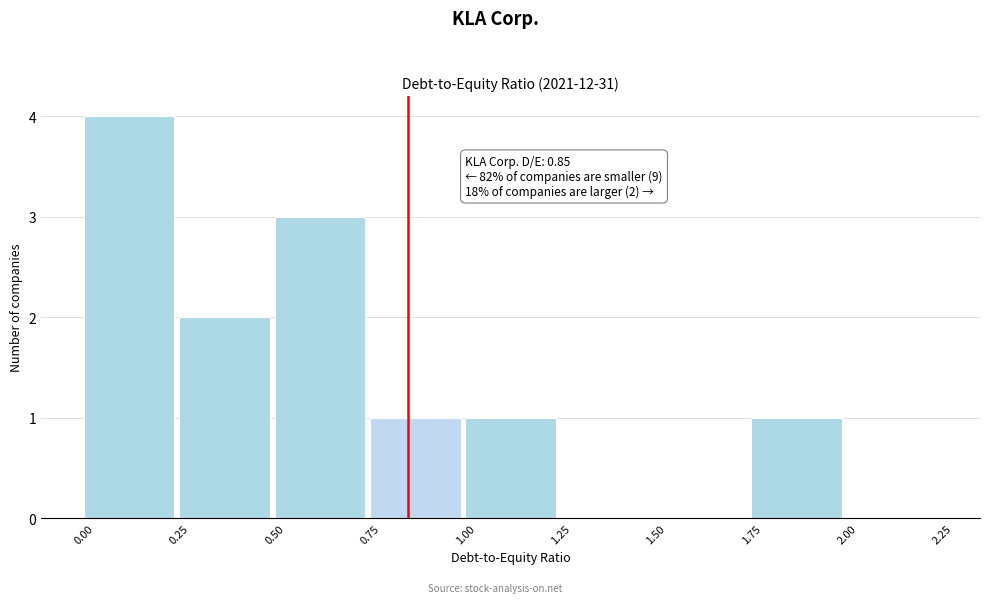

Which range on the x-axis has the tallest bar?

0.00 to 0.25